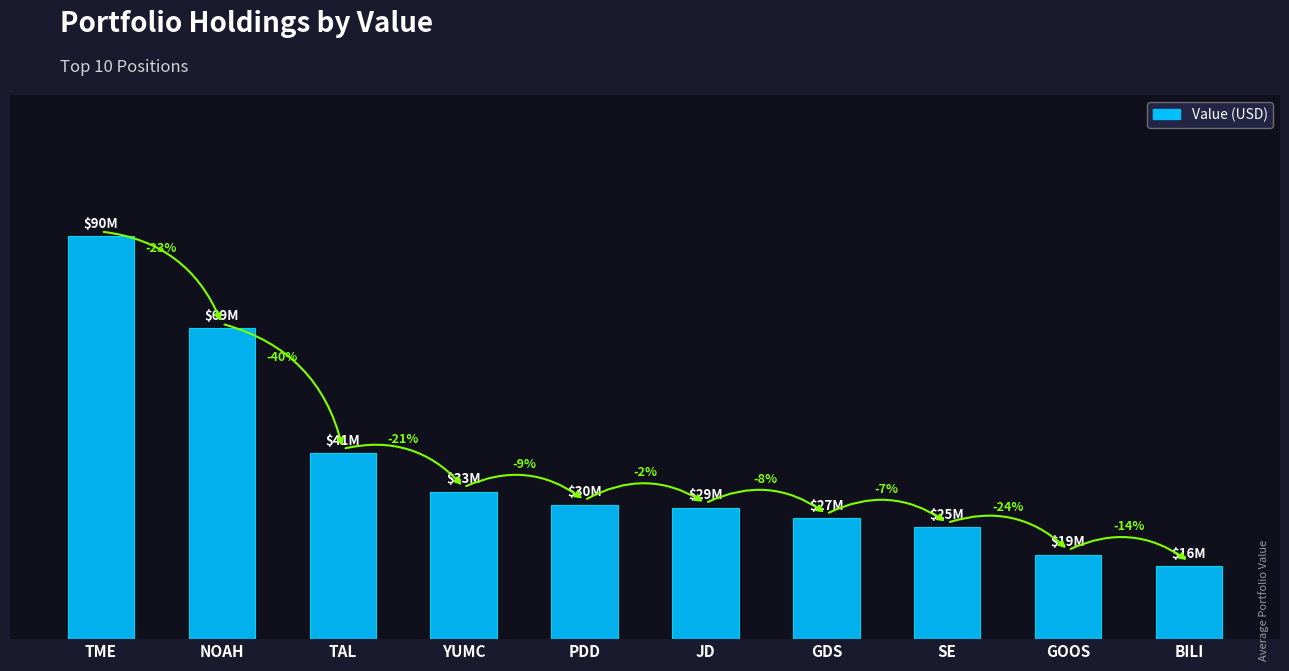

Rank the categories by value from highest to lowest.

TME, NOAH, TAL, YUMC, PDD, JD, GDS, SE, GOOS, BILI